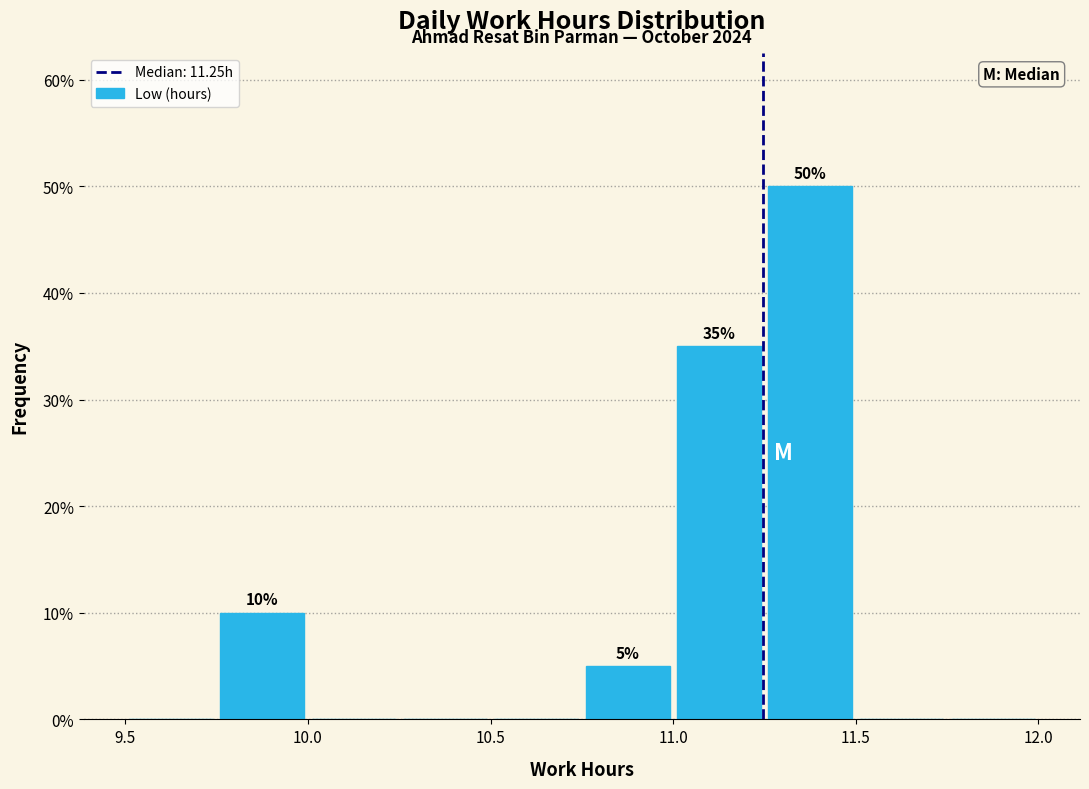

Which range on the x-axis has the tallest bar?

11.25 to 11.50